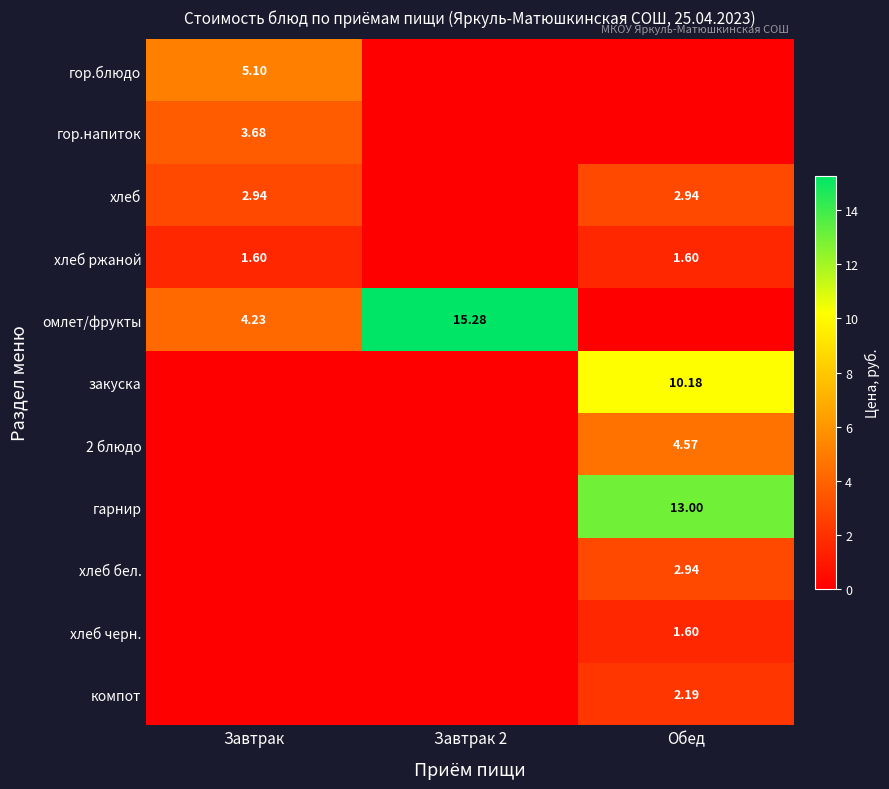

Rank the series by their maximum value, from highest to lowest.

омлет/фрукты, гарнир, закуска, гор.блюдо, 2 блюдо, гор.напиток, хлеб, хлеб бел., компот, хлеб ржаной, хлеб черн.